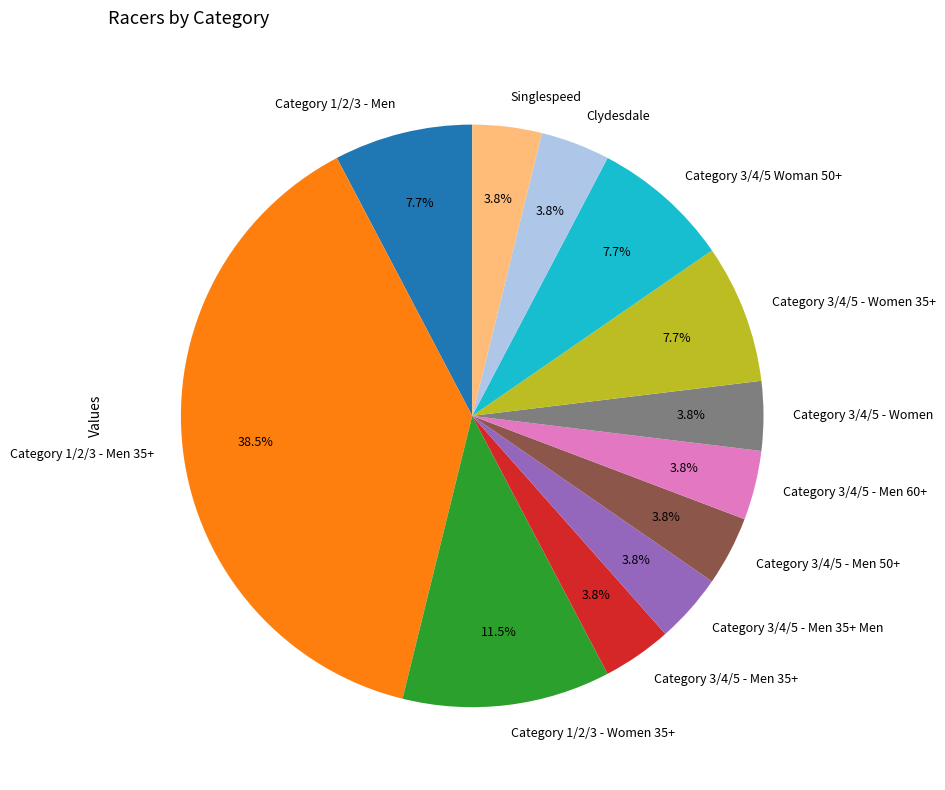

How many segments does this pie chart have?

12